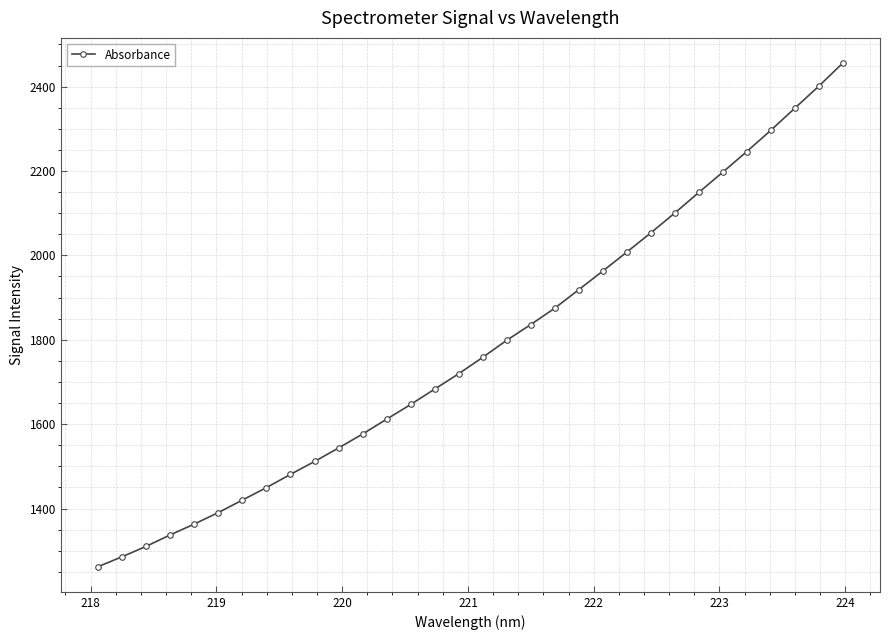

What is the maximum value shown in the chart?

2455.8